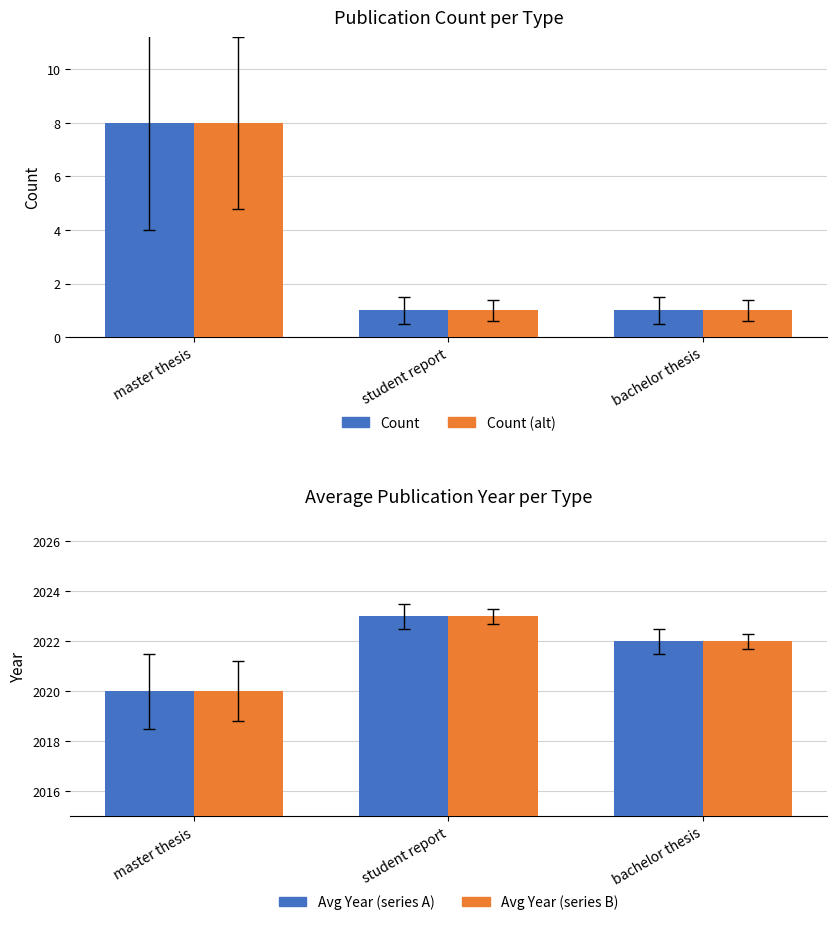

What is the spread (max minus min) of values at master thesis?

2012